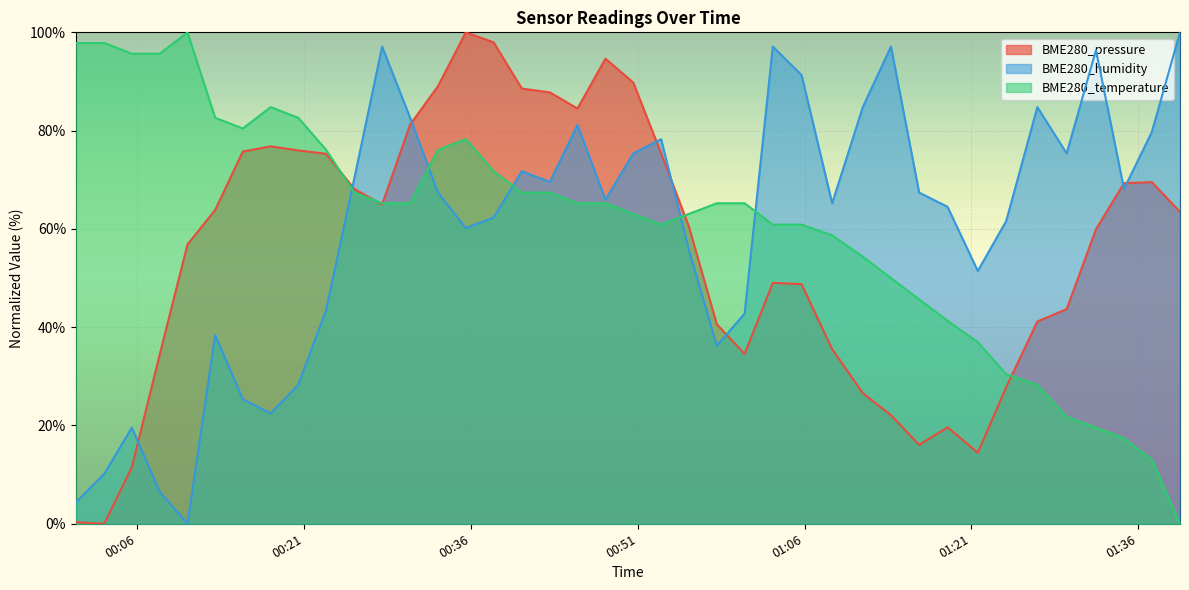

The BME280_temperature series shows 19.0 at 2021/08/30 00:48:07. True or false?

False